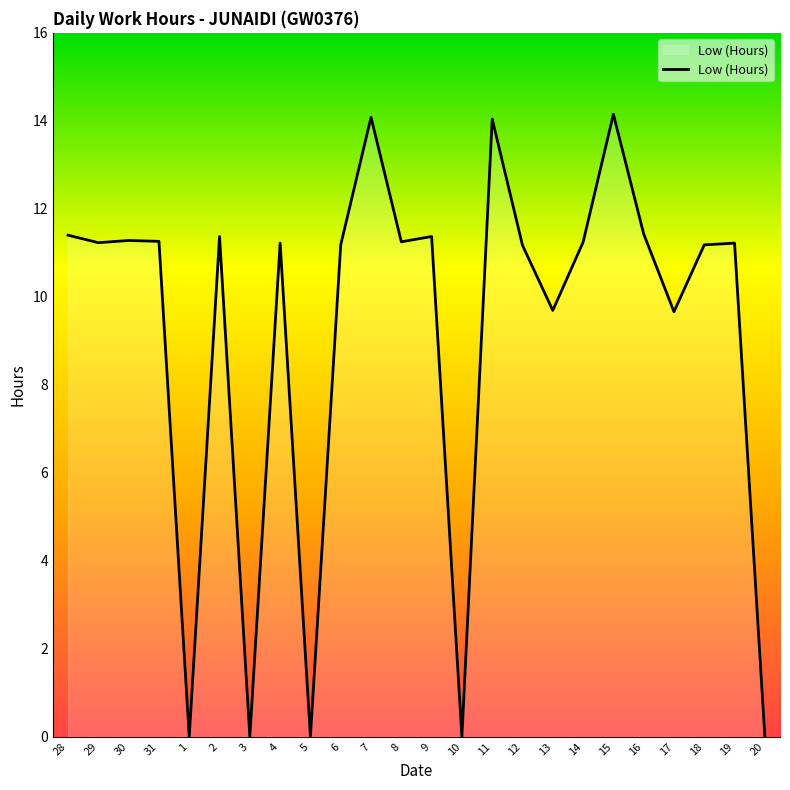

Approximately how many times larger is the value at 29 compared to 12?

1.0